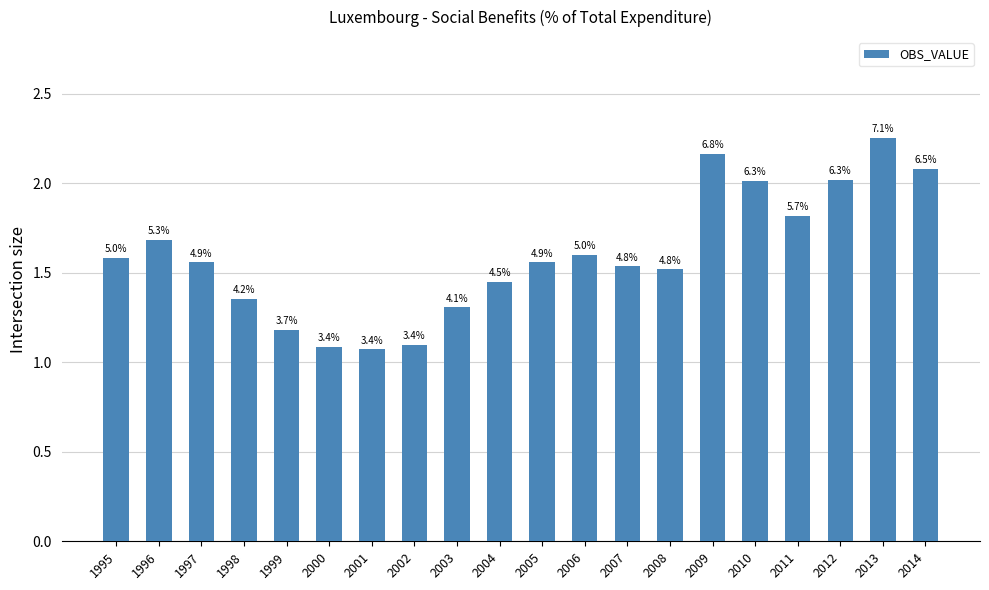

Reading left to right, what are all the values shown in this chart?

1995=1.6	1996=1.7	1997=1.6	1998=1.4	1999=1.2	2000=1.1	2001=1.1	2002=1.1	2003=1.3	2004=1.4	2005=1.6	2006=1.6	2007=1.5	2008=1.5	2009=2.2	2010=2.0	2011=1.8	2012=2.0	2013=2.3	2014=2.1